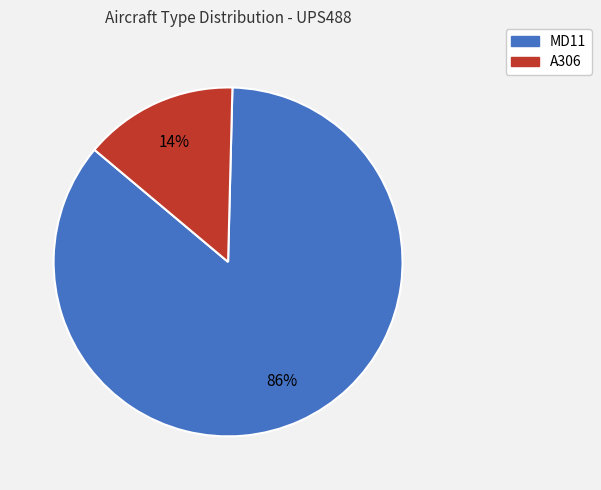

Rank the categories by value from highest to lowest.

MD11, A306